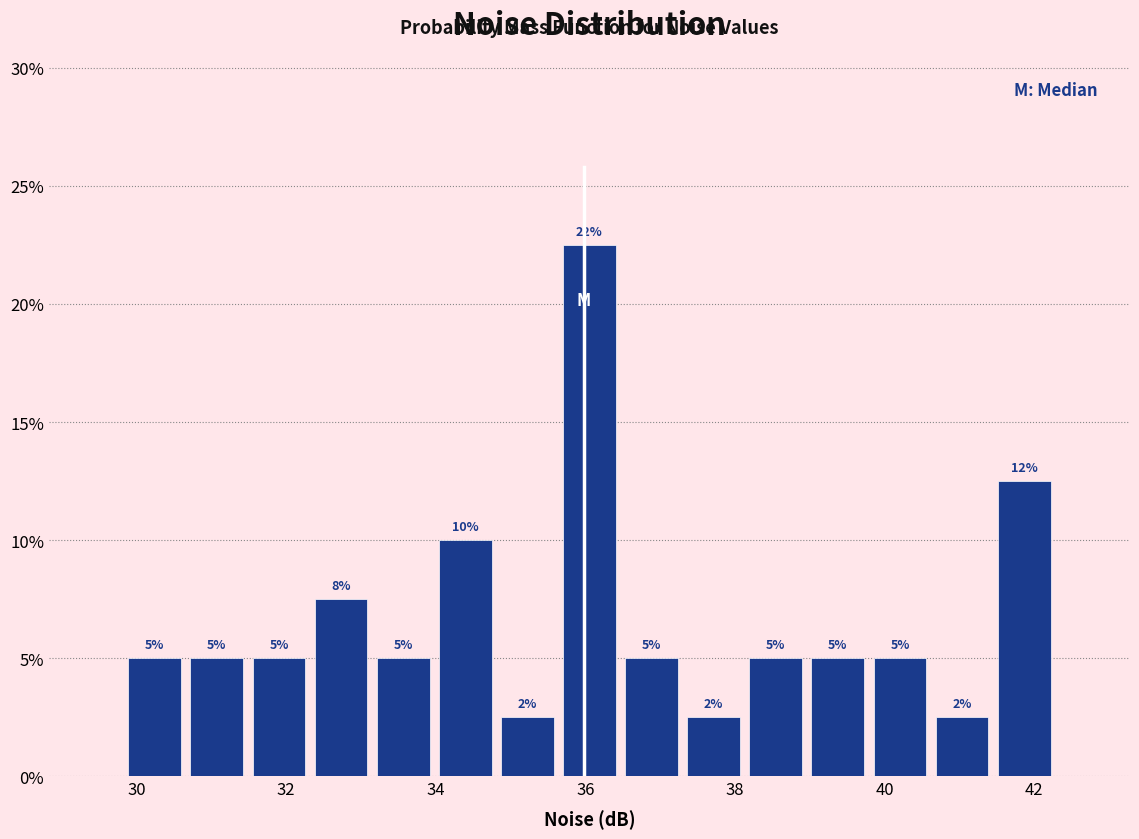

Which range on the x-axis has the tallest bar?

35.6 to 36.4